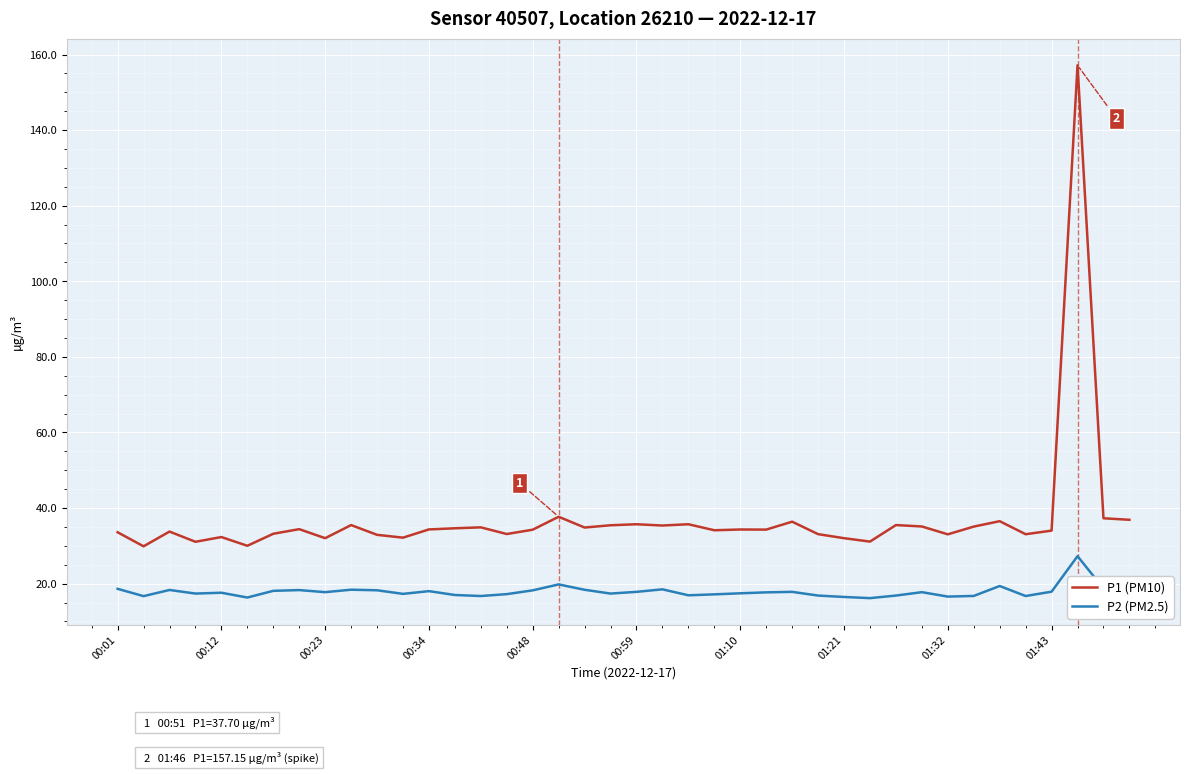

What is the minimum value for P1 (PM10)?

29.9